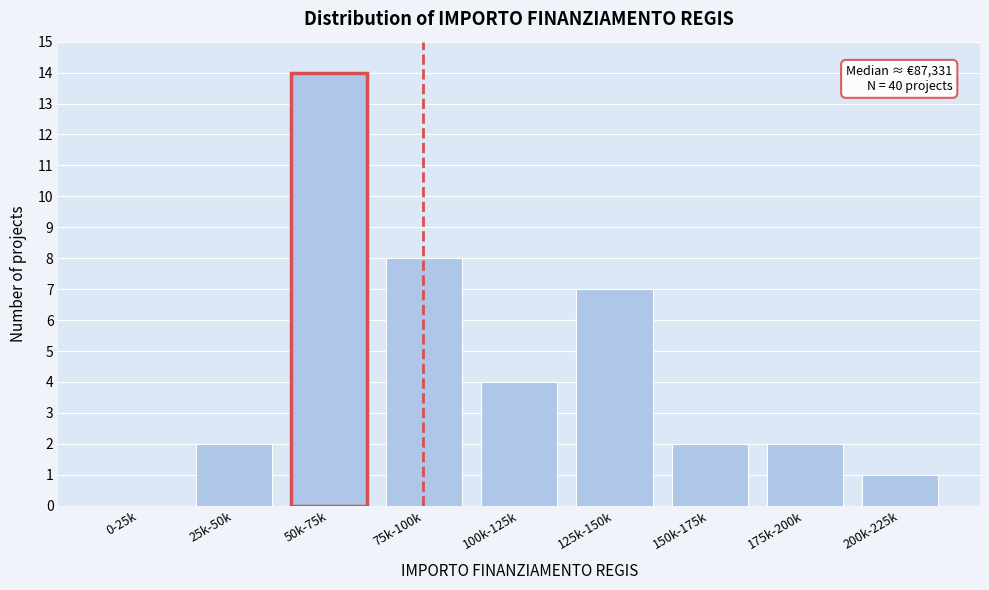

Reading right to left, what are all the values shown in this chart?

200k-225k=1	175k-200k=2	150k-175k=2	125k-150k=7	100k-125k=4	75k-100k=8	50k-75k=14	25k-50k=2	0-25k=0